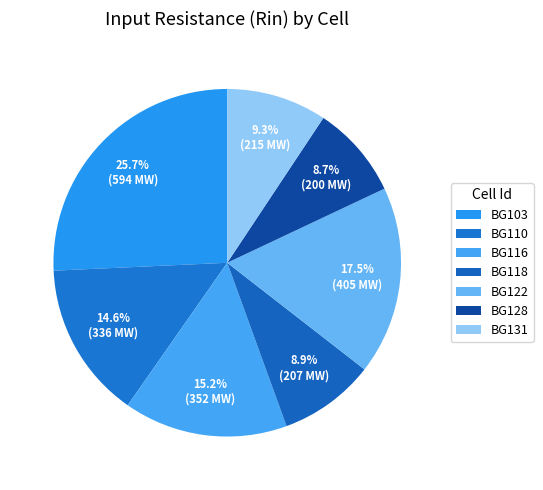

How many segments does this pie chart have?

7